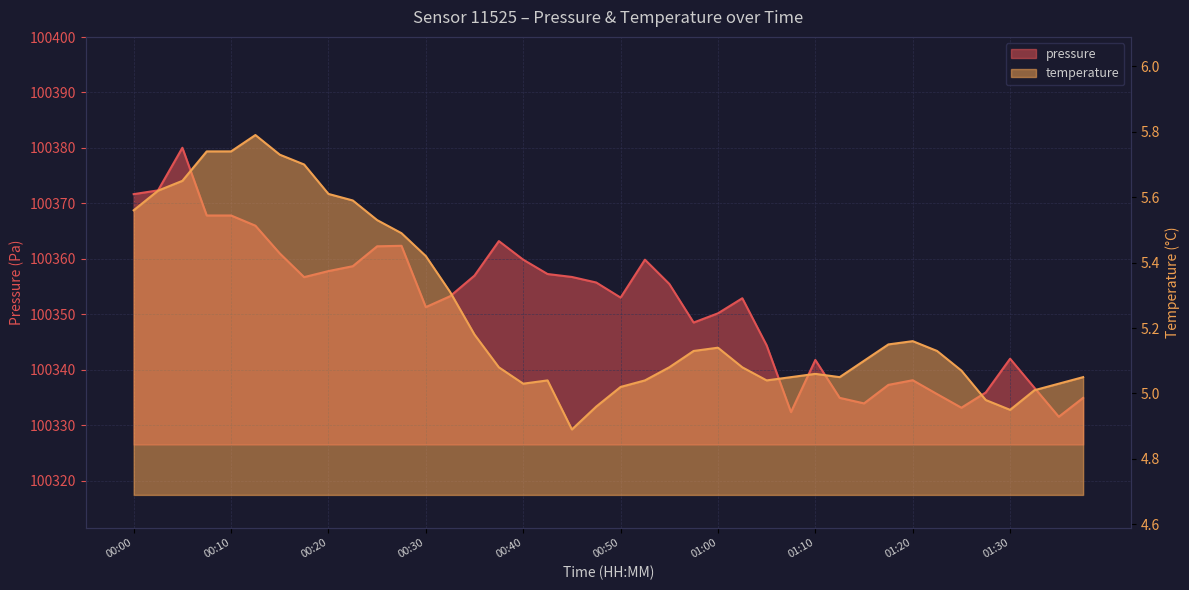

Count the number of data series in this chart.

2